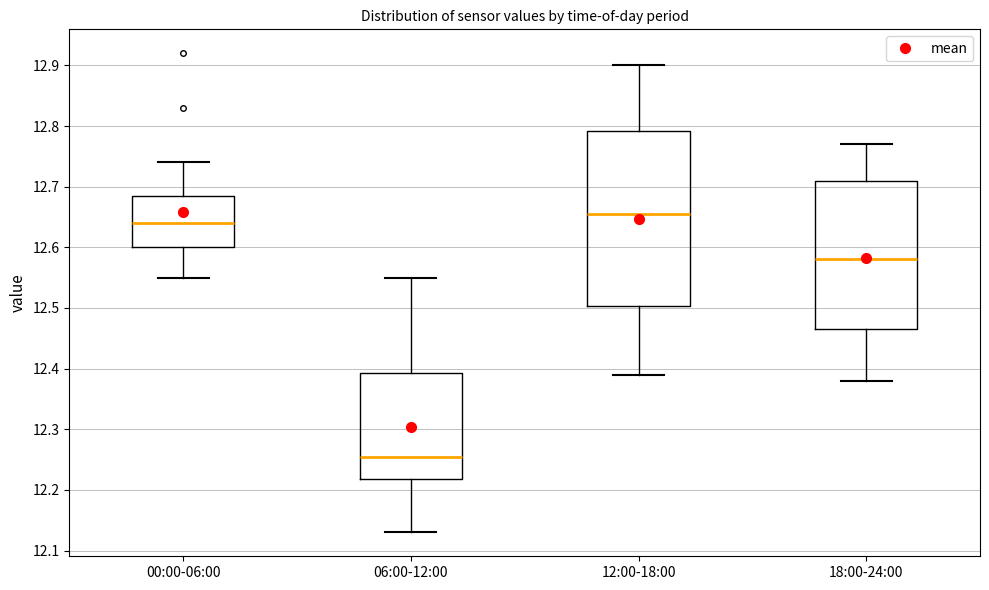

Comparing the boxes themselves (not the whiskers), which one is the tallest?

12:00-18:00